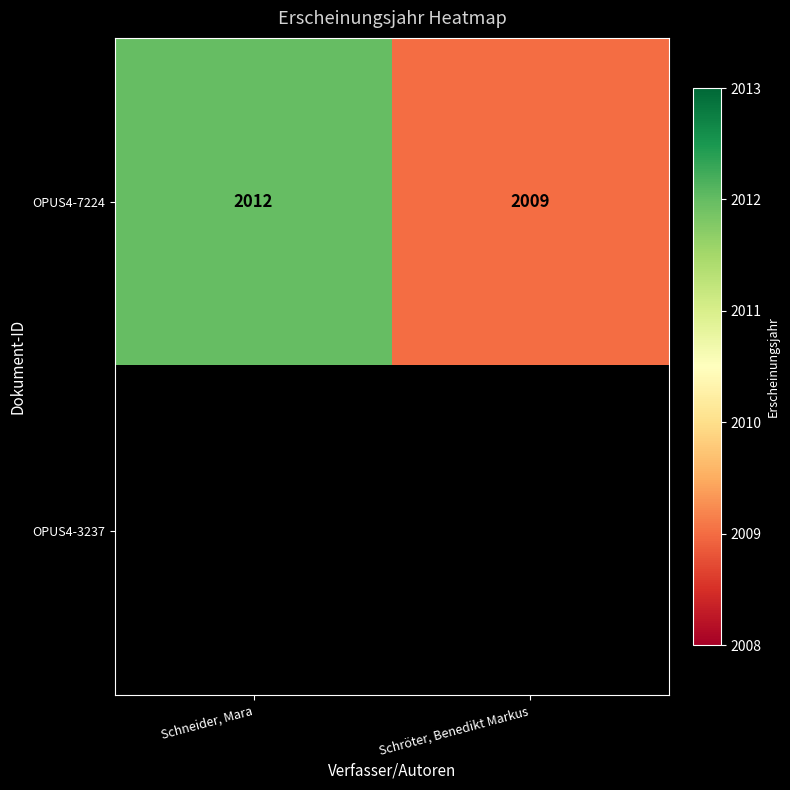

Count the OPUS4-7224 values in the range 2009 to 2012.

2